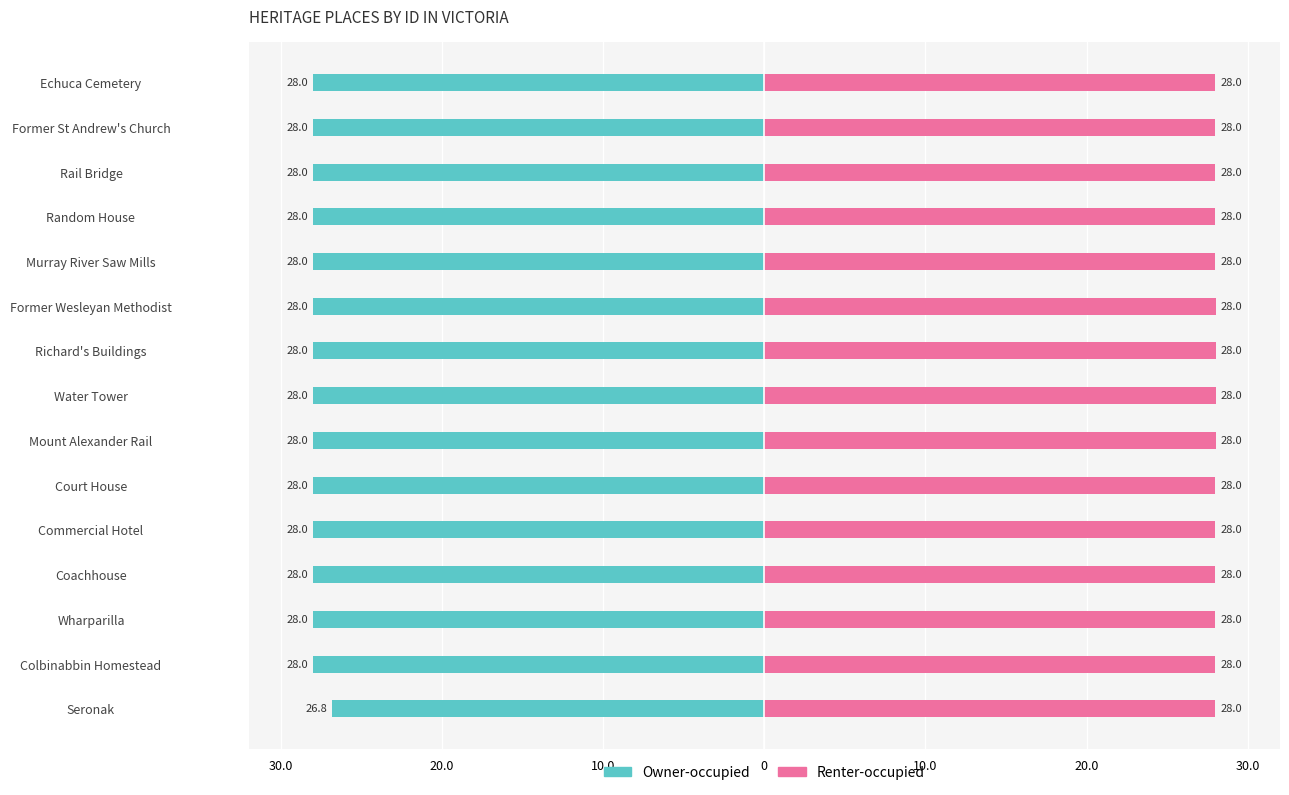

What is the sum of all Owner-occupied values?

-418.7